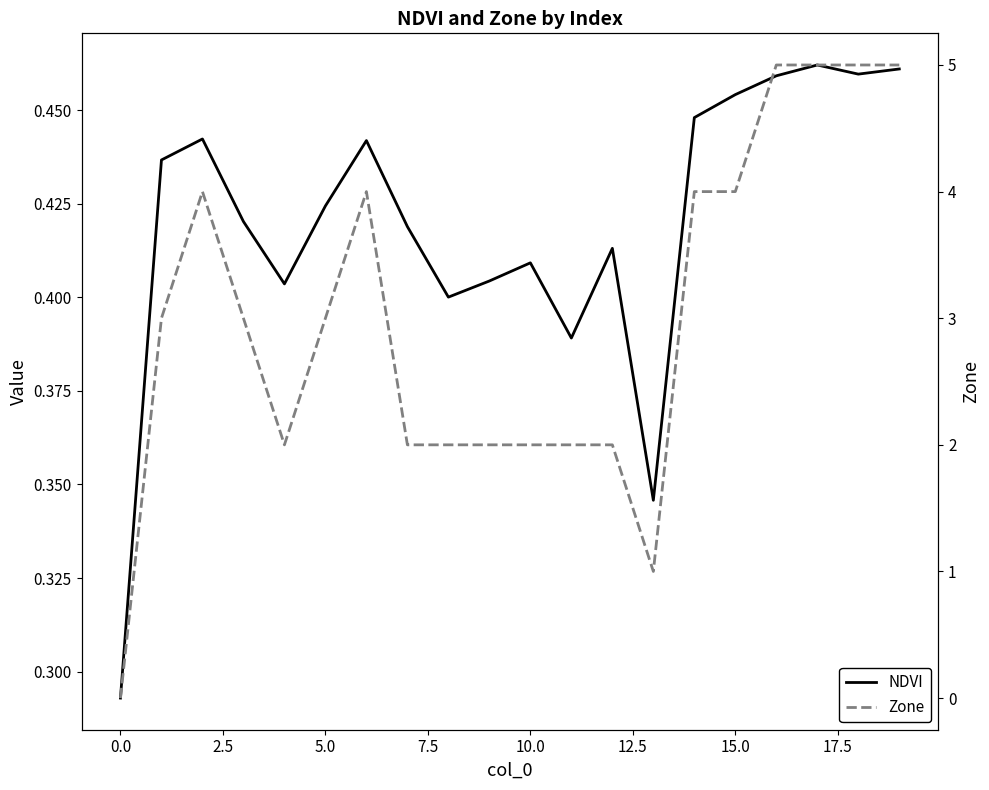

Is the value of Zone at 17 greater than the value of NDVI at 11?

Yes